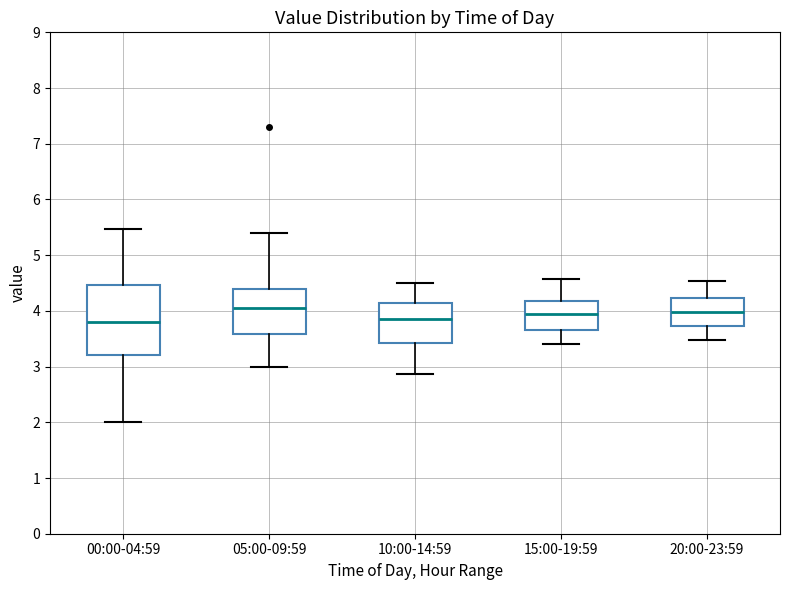

Reading left to right, transcribe this box plot: for each box, give where its median line is, the range the box spans, and where its two whiskers end, as read against the y-axis. The values are not printed on the chart, so give them approximately, as read against the axis.

00:00-04:59: median 3.8, box 3.2 to 4.5, whiskers 2.0 to 5.5
05:00-09:59: median 4.1, box 3.6 to 4.4, whiskers 3.0 to 5.4
10:00-14:59: median 3.9, box 3.4 to 4.1, whiskers 2.9 to 4.5
15:00-19:59: median 4.0, box 3.7 to 4.2, whiskers 3.4 to 4.6
20:00-23:59: median 4.0, box 3.7 to 4.2, whiskers 3.5 to 4.5